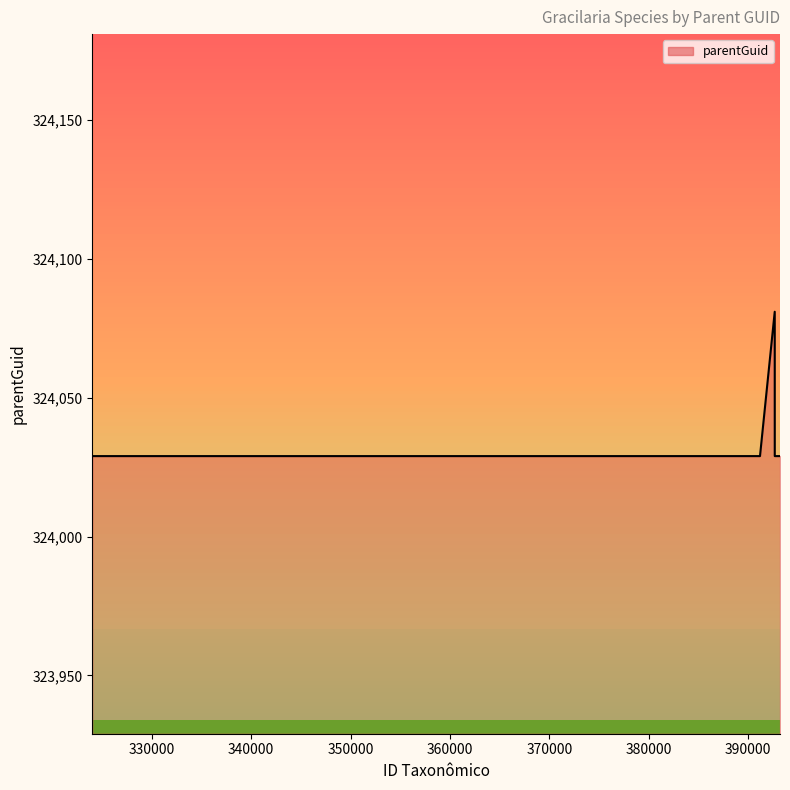

Is it true that the value at 360000 is 324029?

True